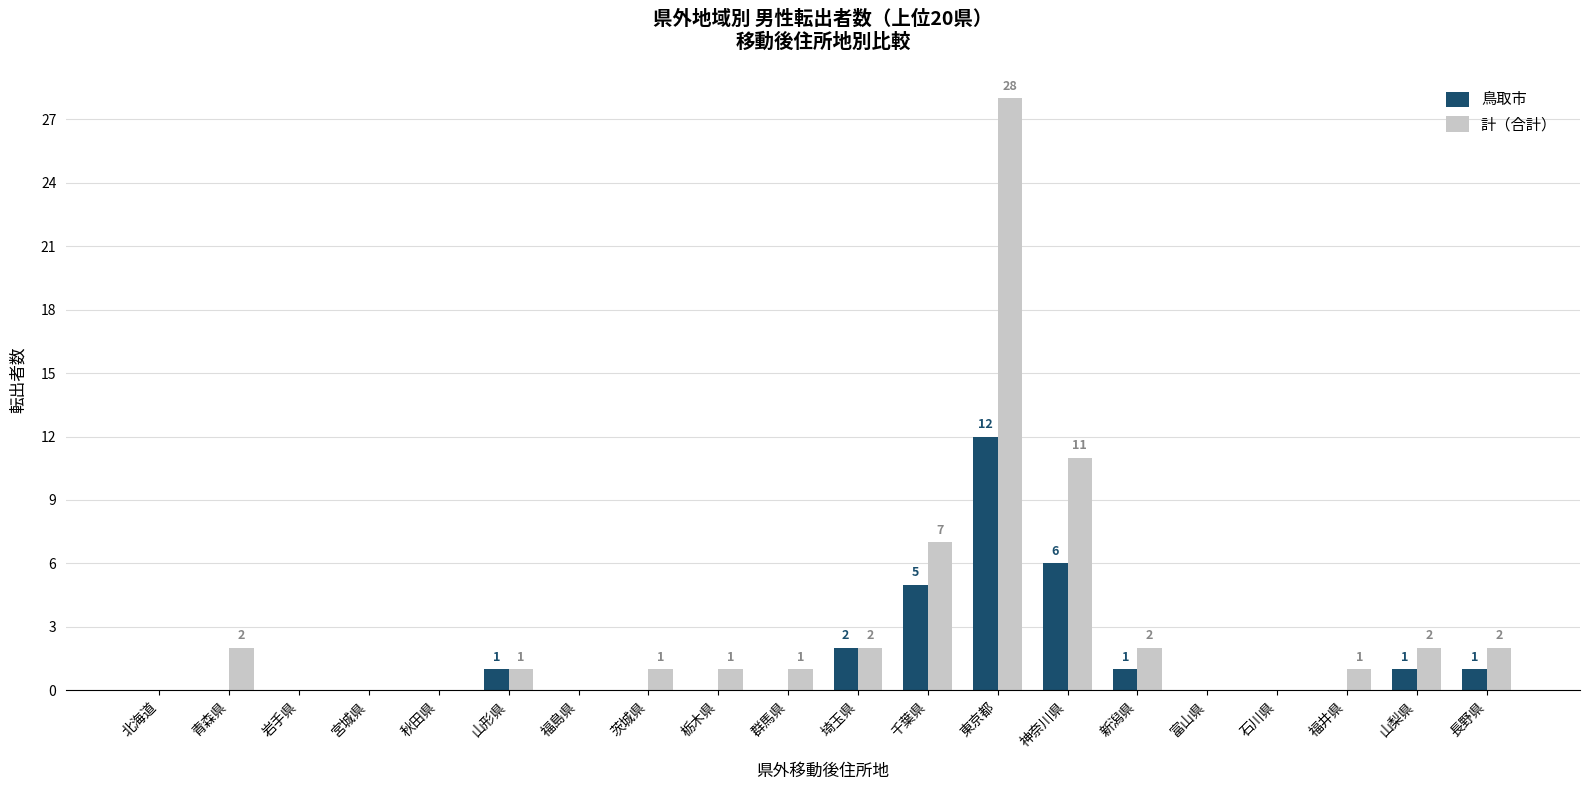

At which label does 計（合計） reach its peak?

東京都